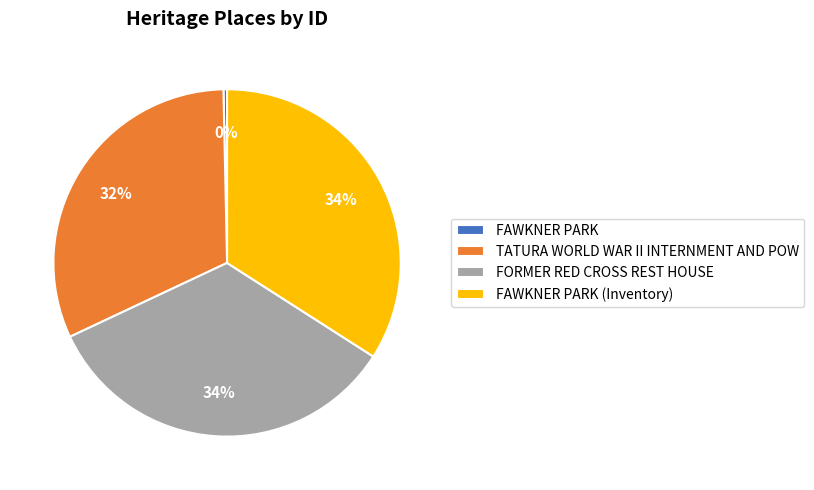

Count the number of slices in the pie.

4